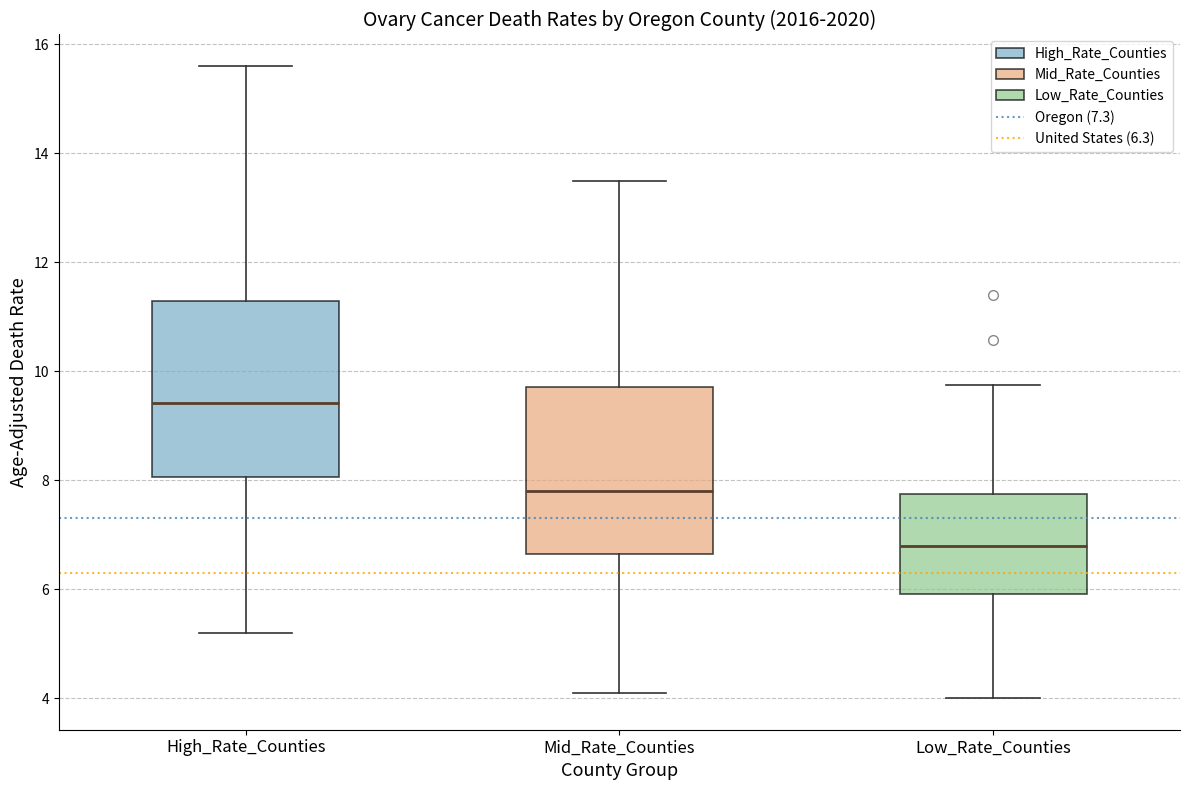

Which box's median line is the lowest?

Low_Rate_Counties